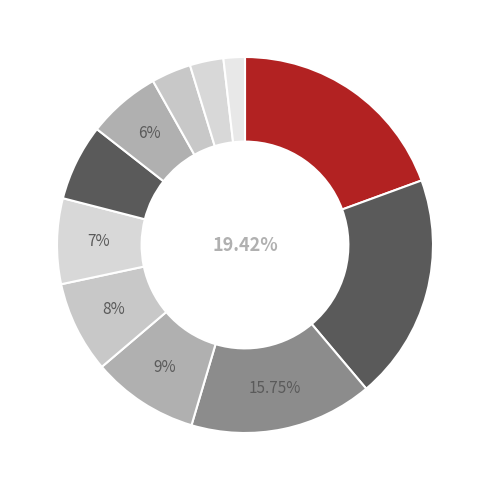

Is there a majority slice in this chart?

No